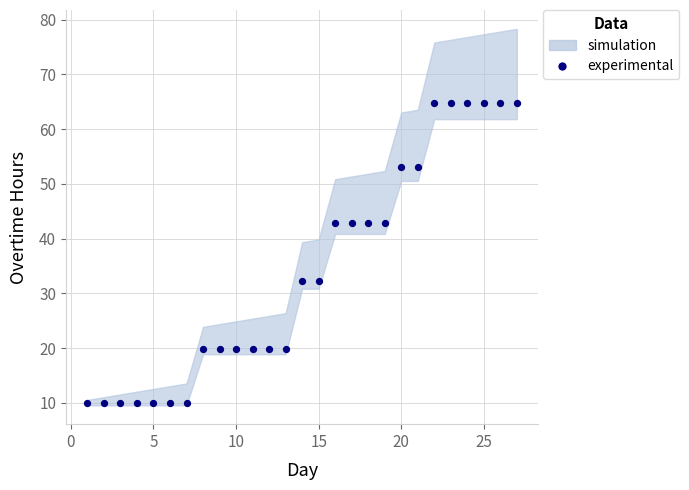

What is the range of X values (max minus min)?

26.0